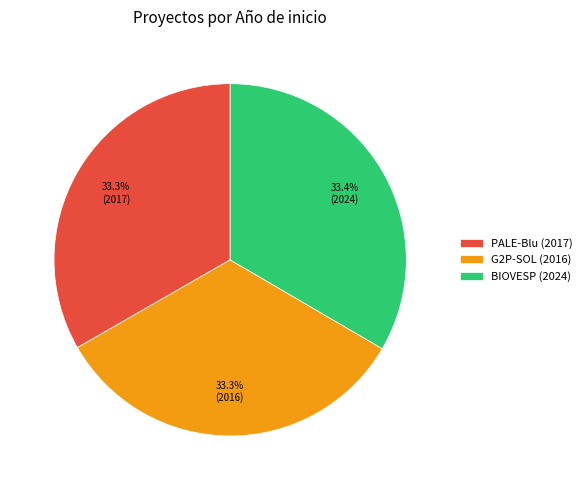

How many segments does this pie chart have?

3